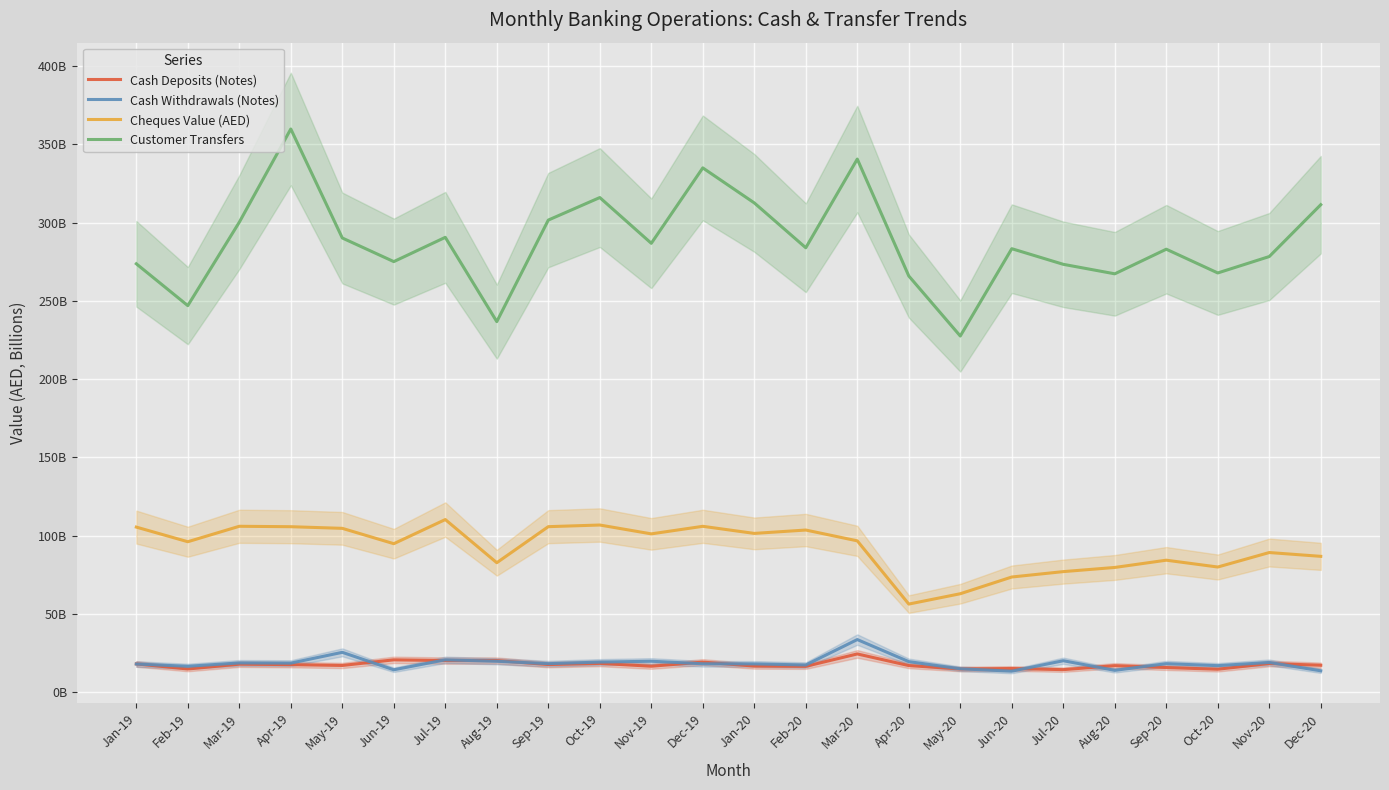

Is the value of Customer Transfers at Nov-19 greater than the value of Cash Deposits (Notes) at Dec-20?

Yes